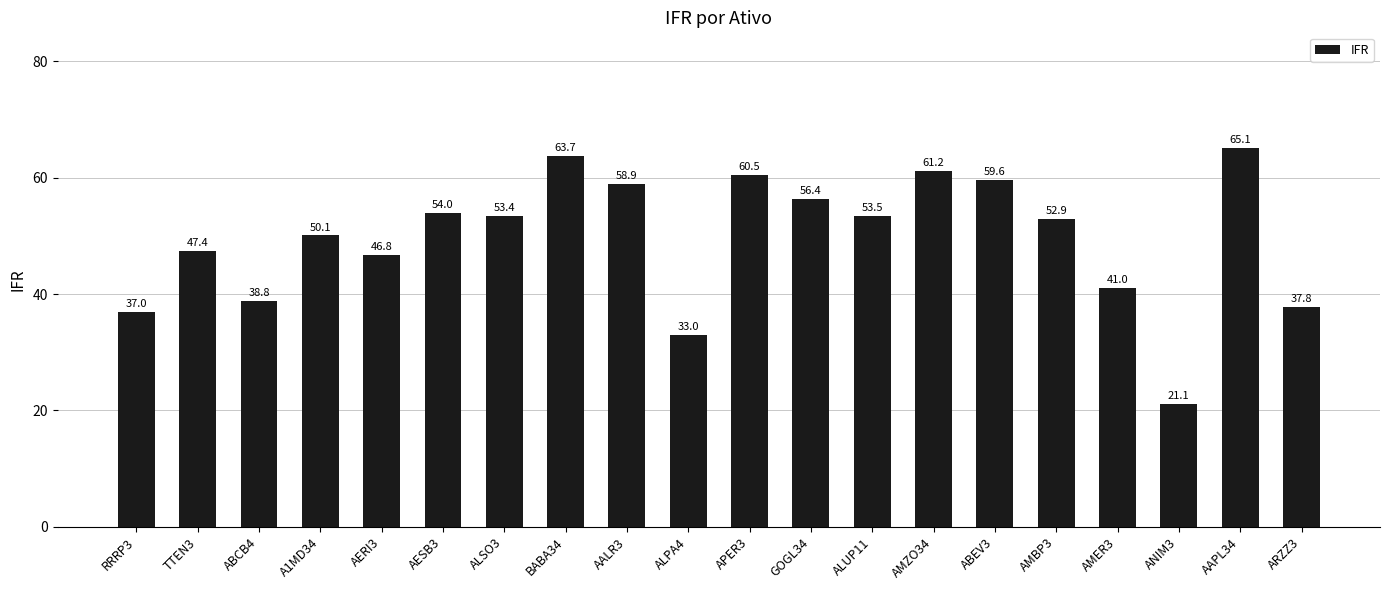

What is the sum of the values at AERI3 and ALSO3?

100.2